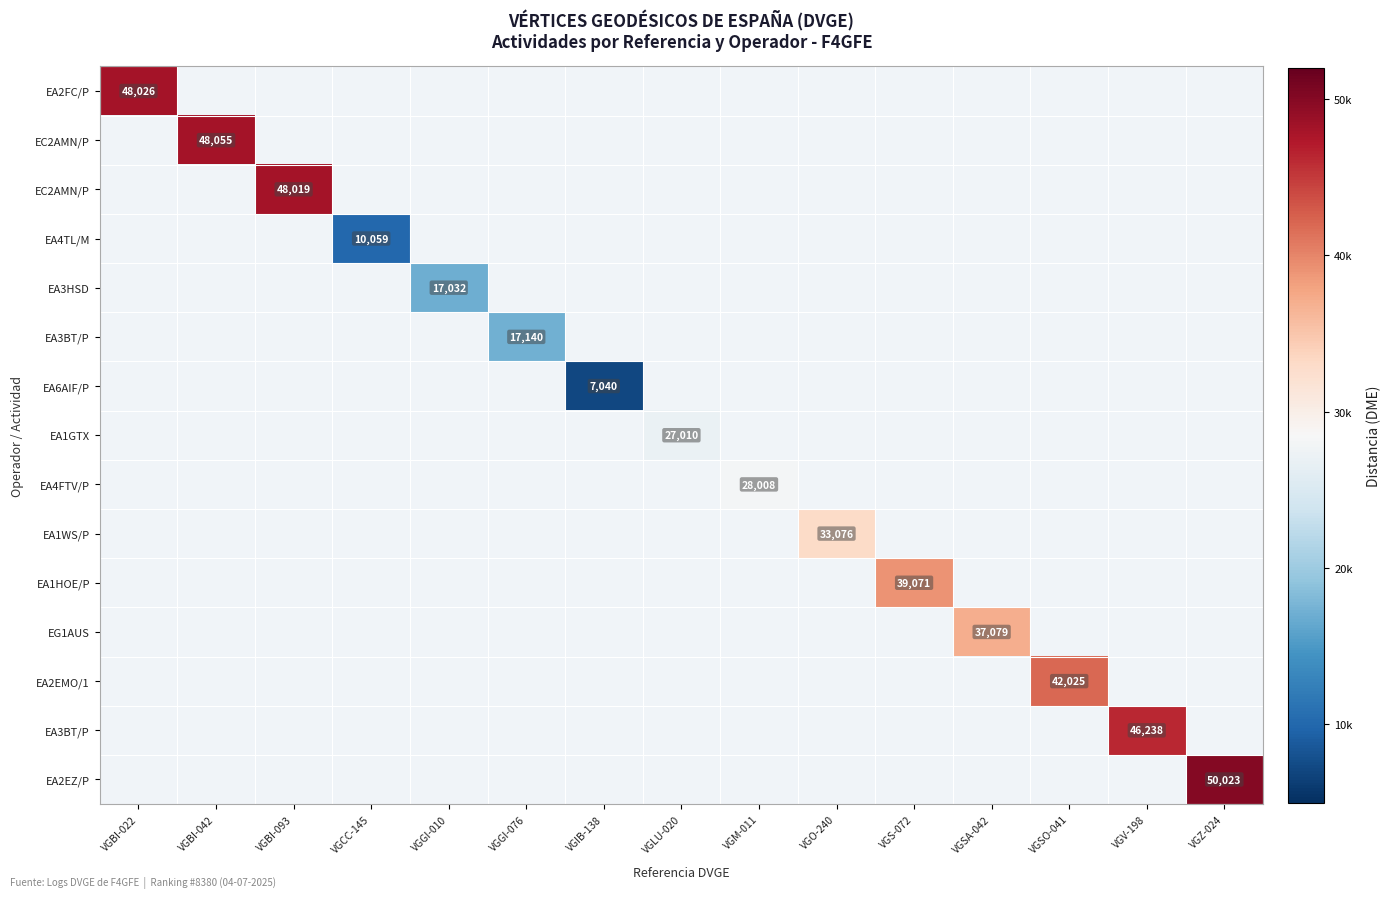

Count the number of categories in the chart.

15